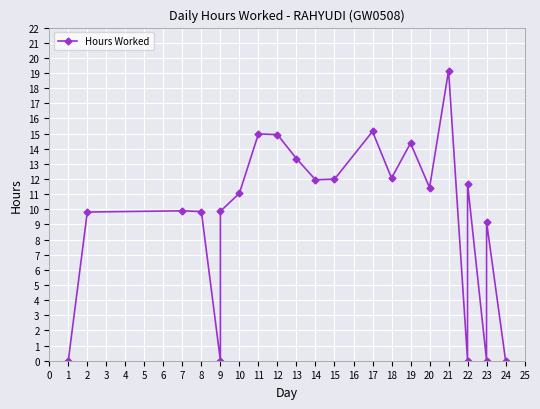

Which has a higher value, 9 or 19?

19